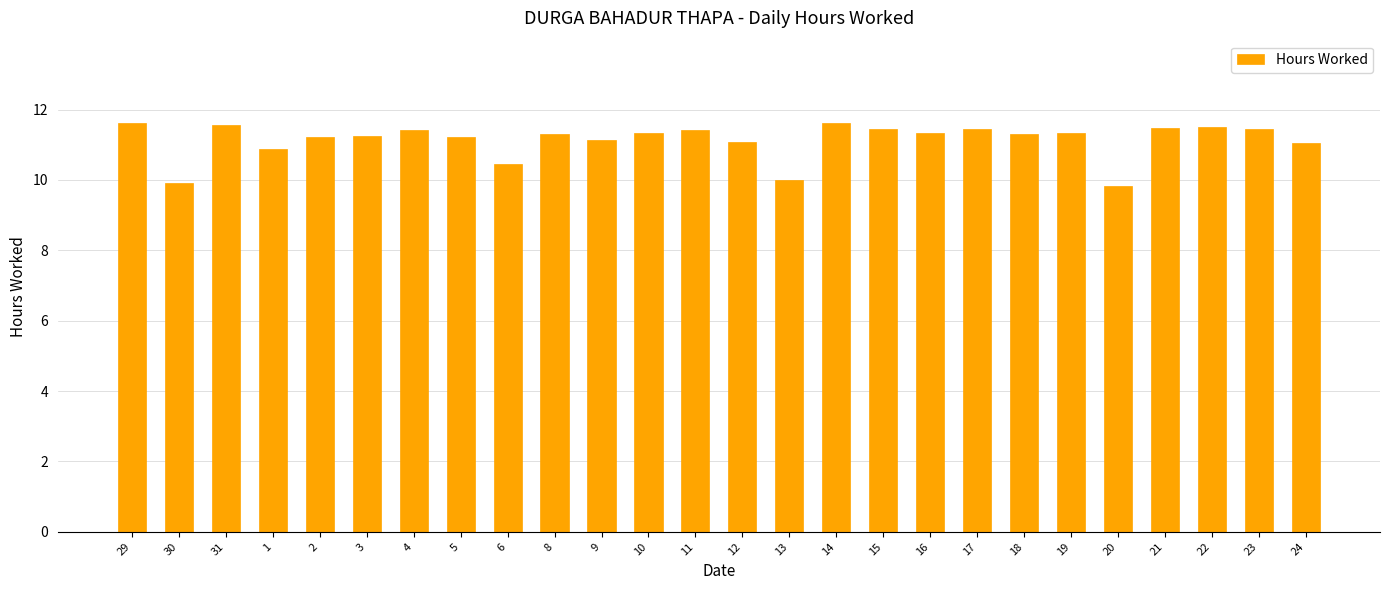

Is it true that the value at 31 is 11.6?

True